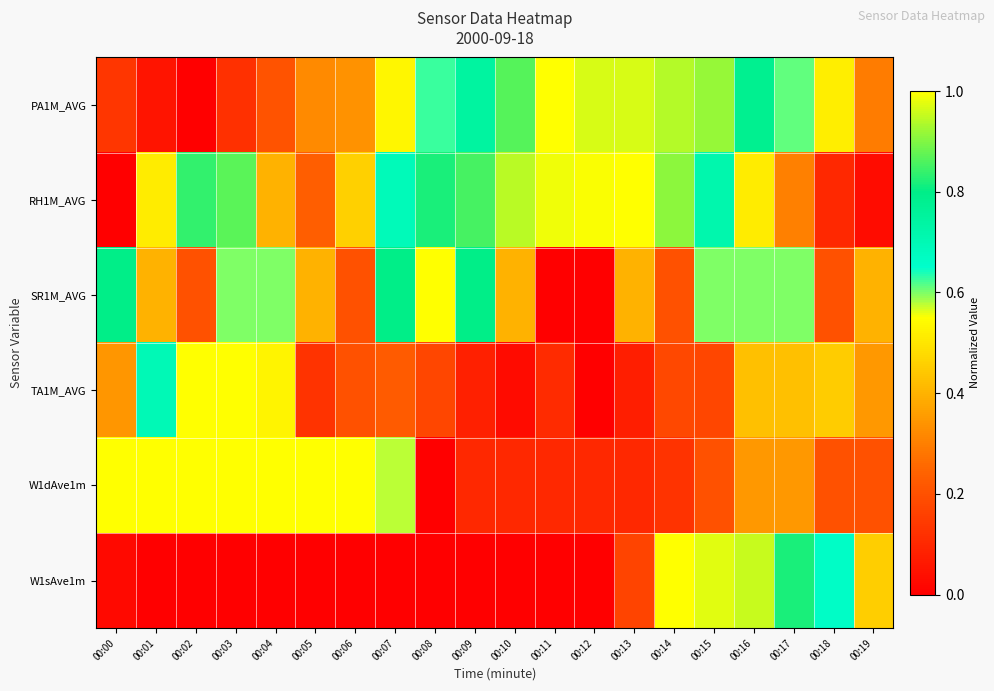

Reading right to left, extract all data points from this chart.

PA1M_AVG: 00:19=0.3	00:18=0.5	00:17=0.6	00:16=0.8	00:15=0.9	00:14=0.9	00:13=1.0	00:12=1.0	00:11=1.0	00:10=0.9	00:09=0.7	00:08=0.6	00:07=0.5	00:06=0.3	00:05=0.3	00:04=0.2	00:03=0.1	00:02=0.0	00:01=0.1	00:00=0.1
RH1M_AVG: 00:19=0.0	00:18=0.1	00:17=0.3	00:16=0.5	00:15=0.7	00:14=0.9	00:13=1.0	00:12=1.0	00:11=1.0	00:10=0.9	00:09=0.9	00:08=0.8	00:07=0.7	00:06=0.5	00:05=0.2	00:04=0.4	00:03=0.9	00:02=0.8	00:01=0.5	00:00=0.0
SR1M_AVG: 00:19=0.4	00:18=0.2	00:17=0.6	00:16=0.6	00:15=0.6	00:14=0.2	00:13=0.4	00:12=0.0	00:11=0.0	00:10=0.4	00:09=0.8	00:08=1.0	00:07=0.8	00:06=0.2	00:05=0.4	00:04=0.6	00:03=0.6	00:02=0.2	00:01=0.4	00:00=0.8
TA1M_AVG: 00:19=0.4	00:18=0.5	00:17=0.4	00:16=0.4	00:15=0.2	00:14=0.2	00:13=0.1	00:12=0.0	00:11=0.1	00:10=0.0	00:09=0.1	00:08=0.2	00:07=0.2	00:06=0.2	00:05=0.1	00:04=0.5	00:03=1.0	00:02=1.0	00:01=0.7	00:00=0.3
W1dAve1m: 00:19=0.2	00:18=0.2	00:17=0.3	00:16=0.3	00:15=0.2	00:14=0.1	00:13=0.1	00:12=0.1	00:11=0.1	00:10=0.1	00:09=0.1	00:08=0.0	00:07=0.6	00:06=1.0	00:05=1.0	00:04=1.0	00:03=1.0	00:02=1.0	00:01=1.0	00:00=1.0
W1sAve1m: 00:19=0.5	00:18=0.7	00:17=0.8	00:16=1.0	00:15=1.0	00:14=1.0	00:13=0.2	00:12=0.0	00:11=0.0	00:10=0.0	00:09=0.0	00:08=0.0	00:07=0.0	00:06=0.0	00:05=0.0	00:04=0.0	00:03=0.0	00:02=0.0	00:01=0.0	00:00=0.0